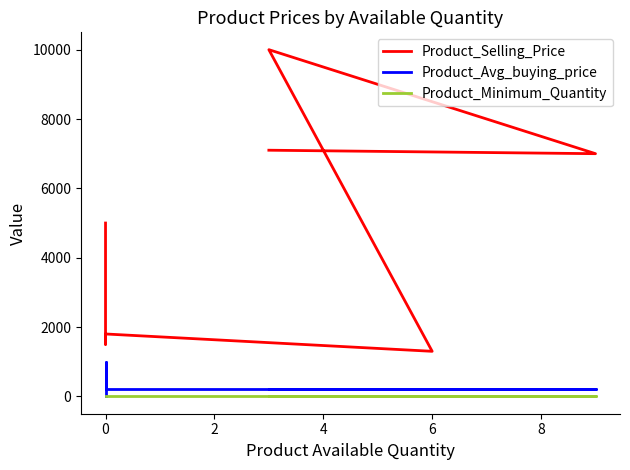

What is the difference between the Product_Selling_Price values at 6 and 0?

200